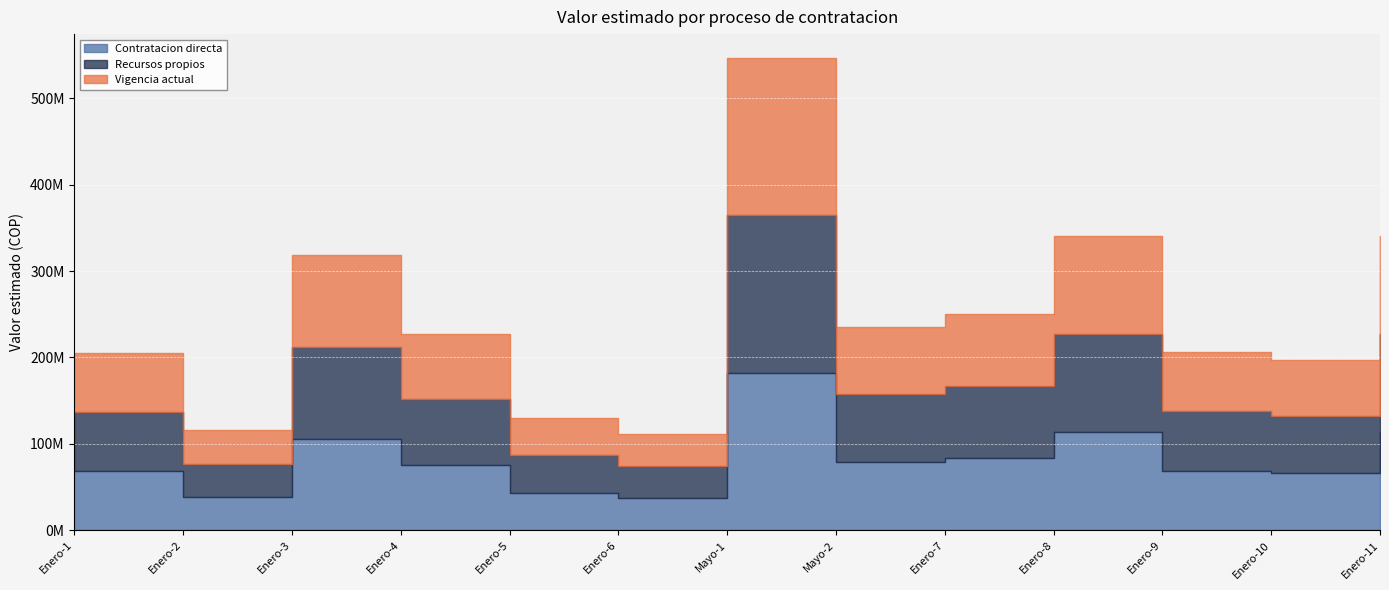

What position from the left is Enero-4?

4